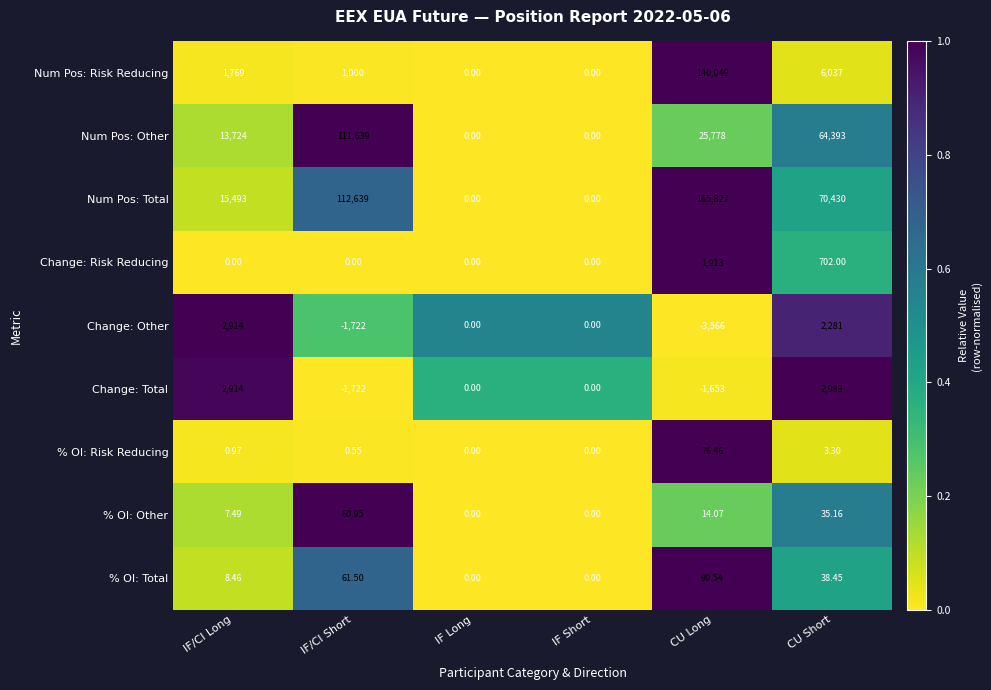

At which category does the chart reach its peak across all series?

CU Long